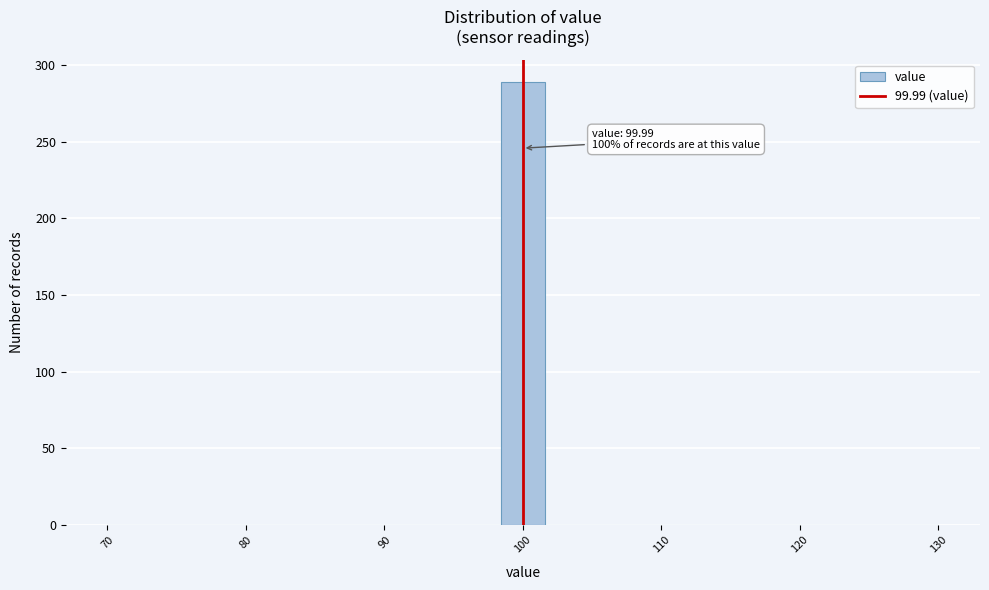

Around what value on the x-axis is the tallest bar? Give the approximate position of its centre, as read against the axis.

100